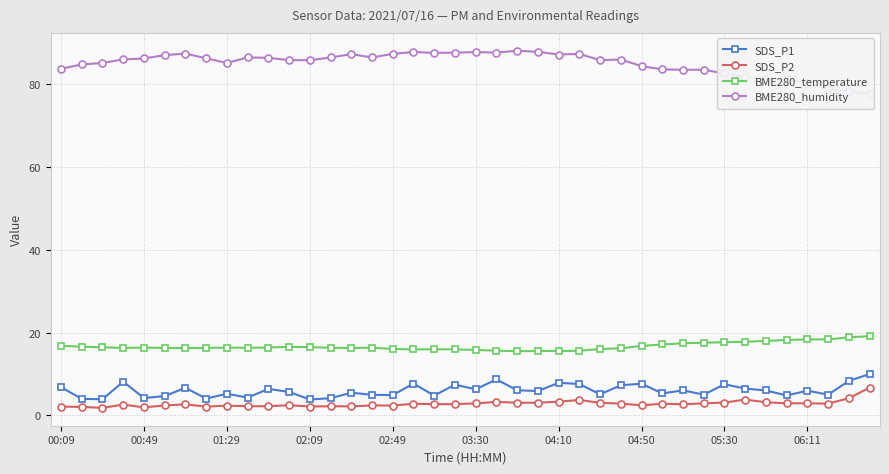

True or false: BME280_temperature has more than 2 points higher than both neighbors.

True